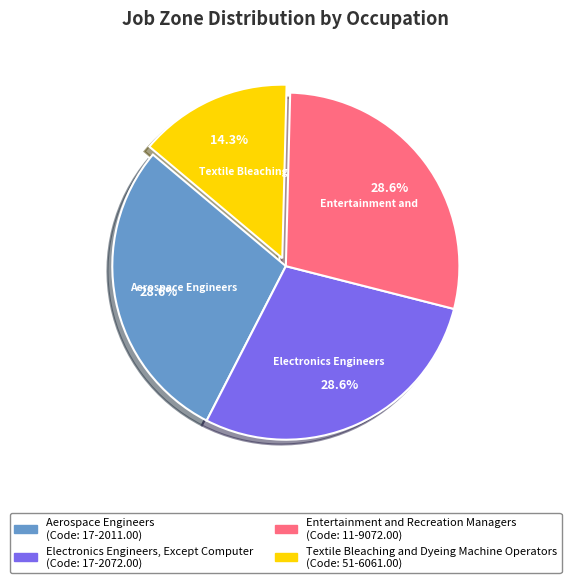

Does any single category account for the majority?

No